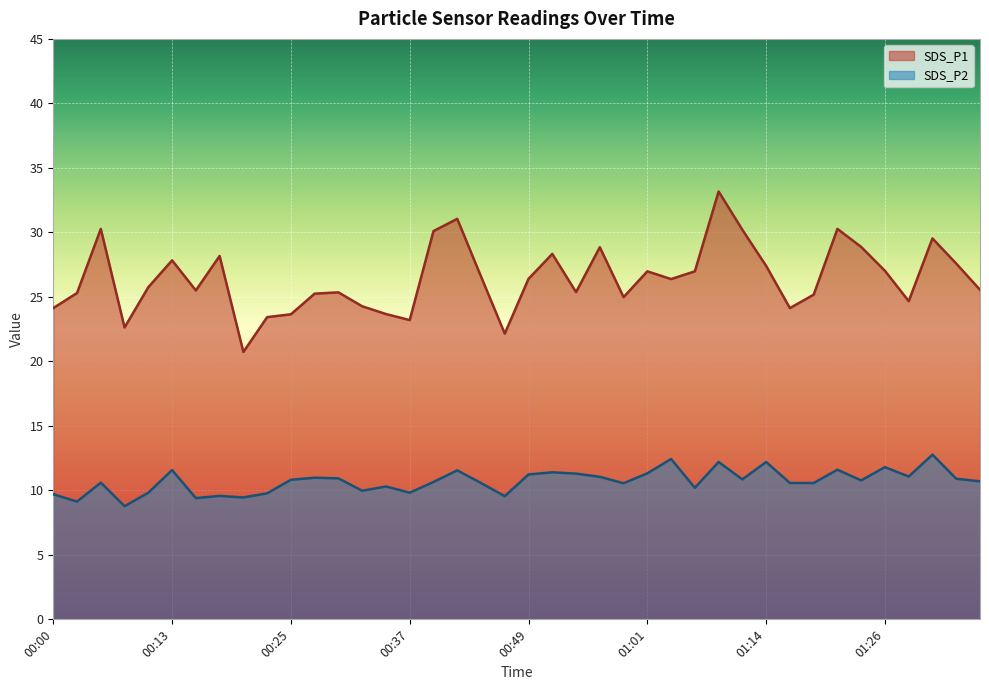

What are all the series names shown in the legend?

SDS_P1, SDS_P2